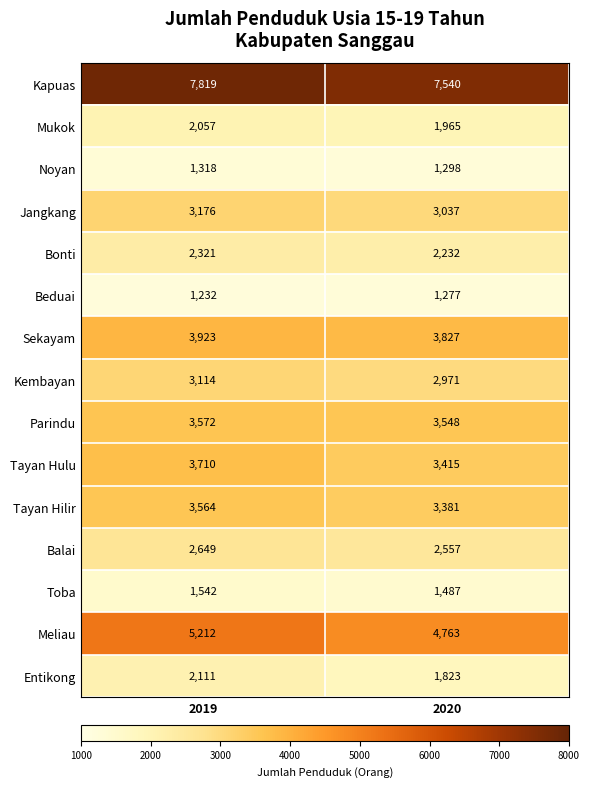

Reading left to right, transcribe all the data shown in this chart.

Kapuas: 2019=7819	2020=7540
Mukok: 2019=2057	2020=1965
Noyan: 2019=1318	2020=1298
Jangkang: 2019=3176	2020=3037
Bonti: 2019=2321	2020=2232
Beduai: 2019=1232	2020=1277
Sekayam: 2019=3923	2020=3827
Kembayan: 2019=3114	2020=2971
Parindu: 2019=3572	2020=3548
Tayan Hulu: 2019=3710	2020=3415
Tayan Hilir: 2019=3564	2020=3381
Balai: 2019=2649	2020=2557
Toba: 2019=1542	2020=1487
Meliau: 2019=5212	2020=4763
Entikong: 2019=2111	2020=1823